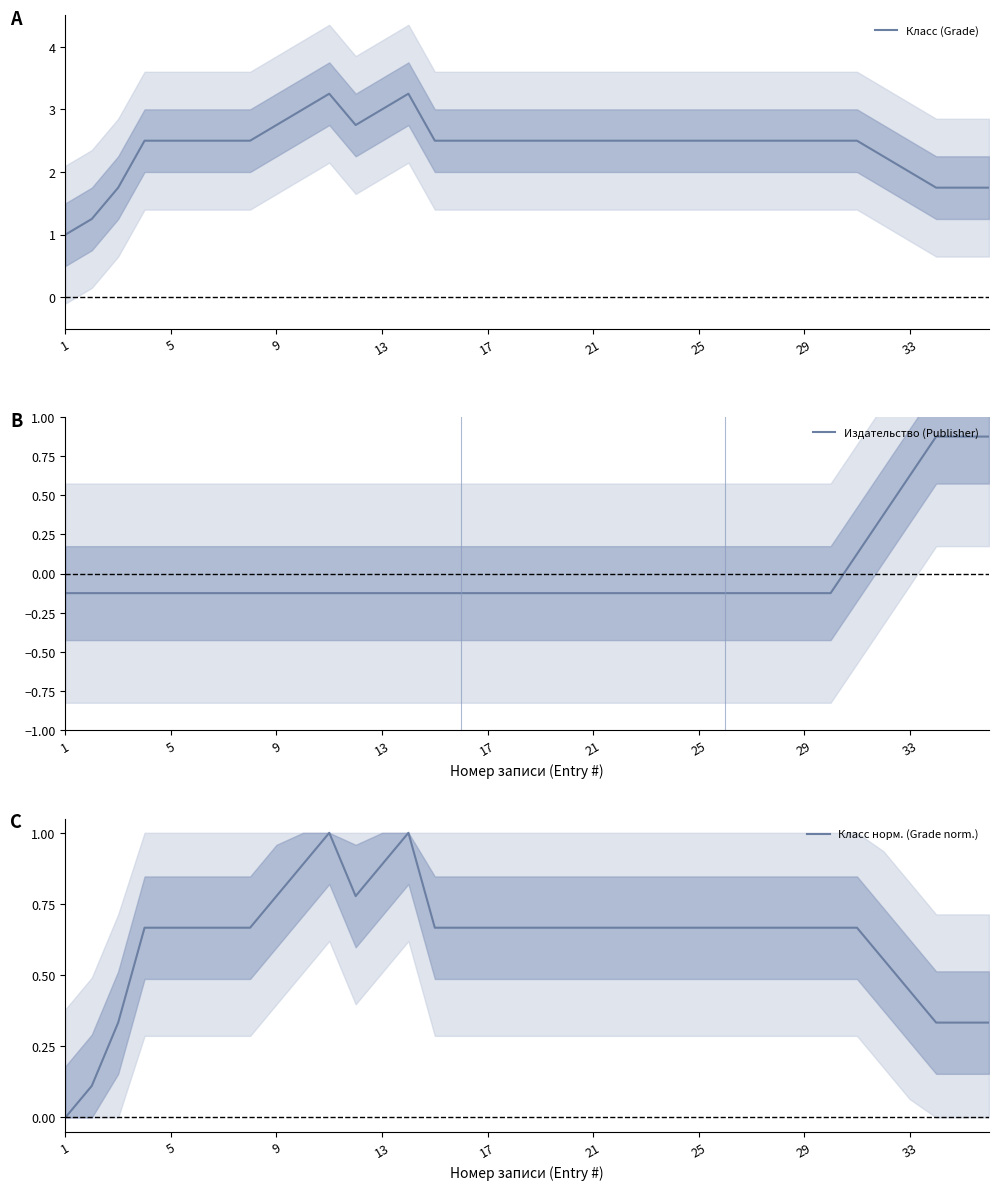

What is the difference between the maximum and minimum values in the Издательство (Publisher) series?

1.0